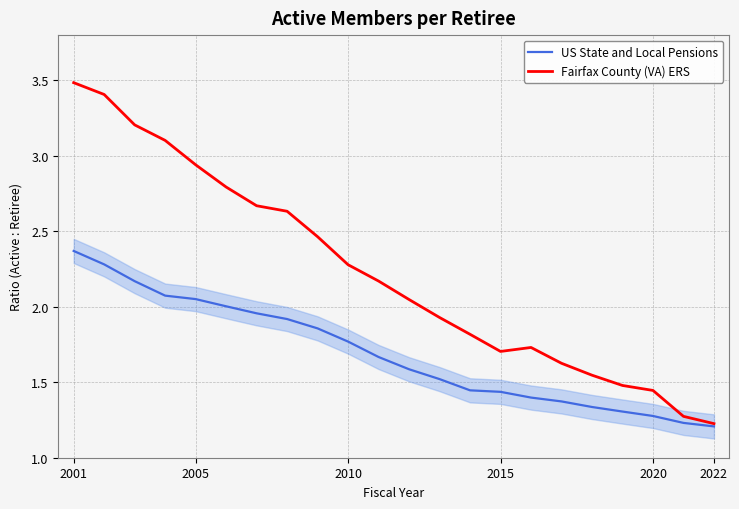

Rank the series by their maximum value, from lowest to highest.

US State and Local Pensions, Fairfax County (VA) ERS